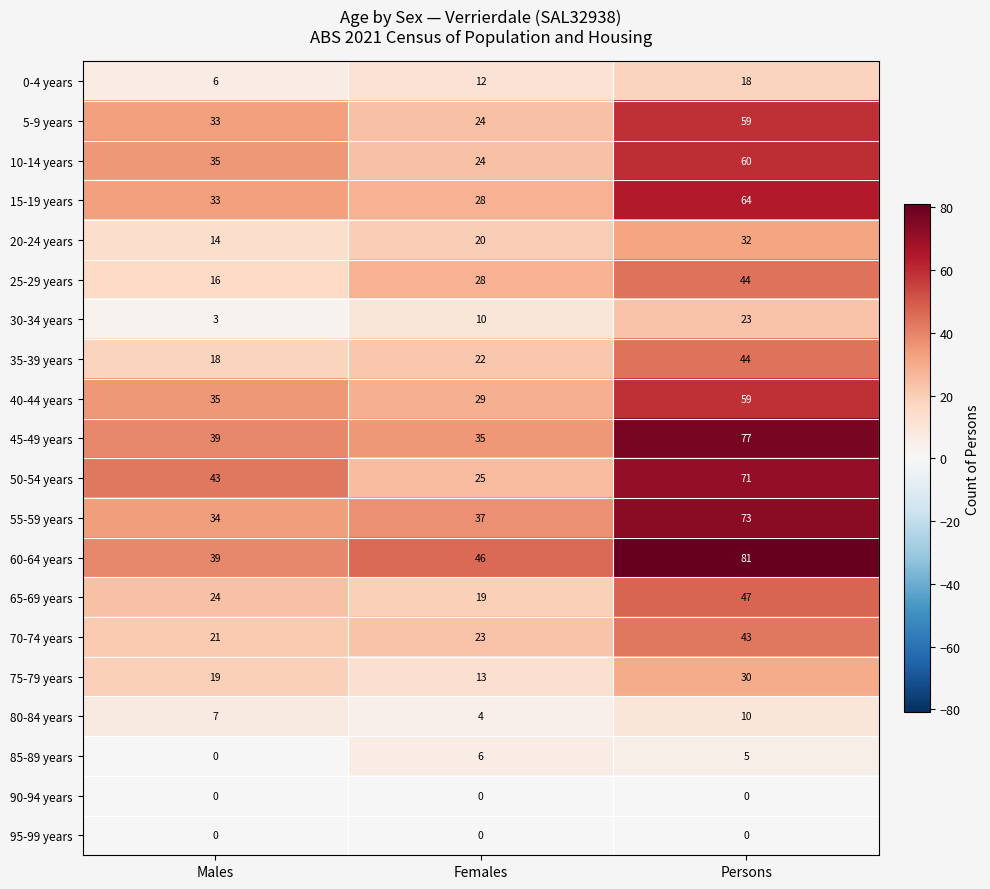

Count the number of categories in the chart.

3